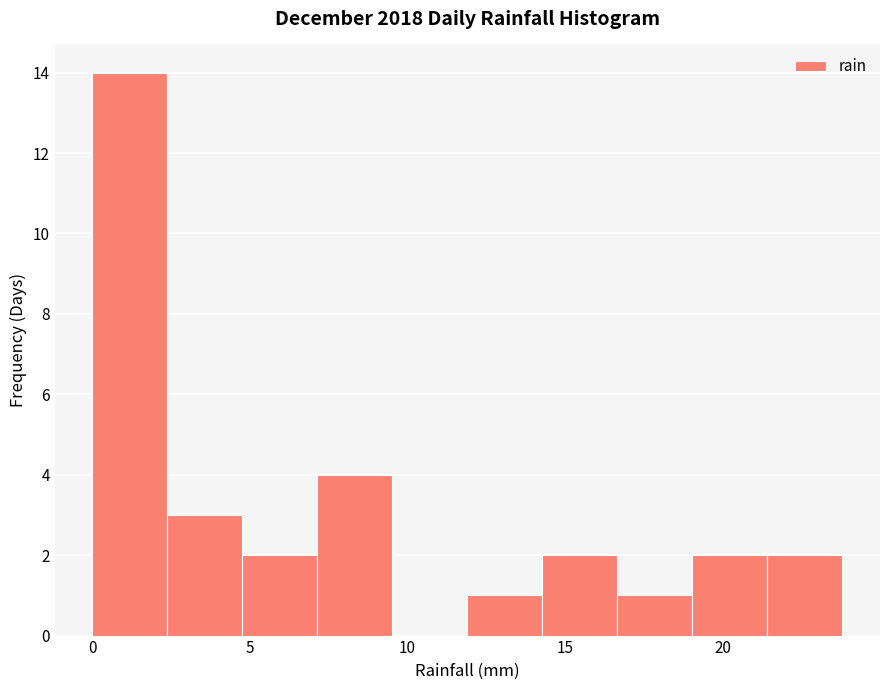

Reading left to right, transcribe this chart: for each bar, give the range it covers on the x-axis and its height. Neither the bar edges nor the heights are printed on the chart, so give them approximately, as read against the axes.

0.0 to 2.5: 14
2.5 to 5.0: 3
5.0 to 7.0: 2
7.0 to 9.5: 4
9.5 to 12.0: 0
12.0 to 14.5: 1
14.5 to 16.5: 2
16.5 to 19.0: 1
19.0 to 21.5: 2
21.5 to 24.0: 2